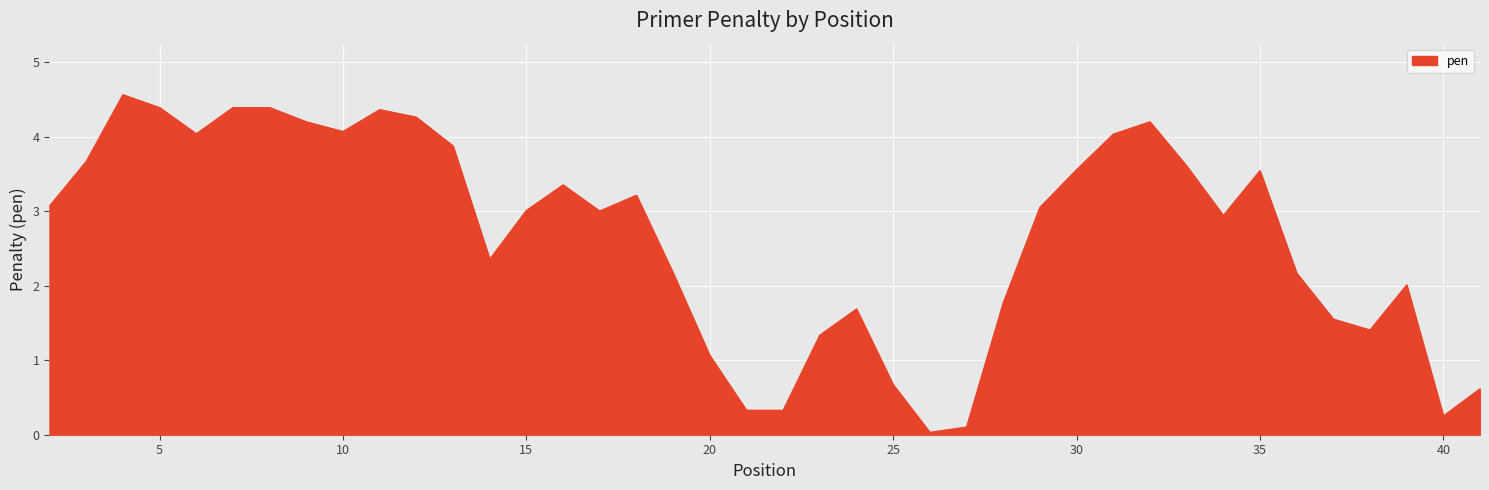

How many lines are shown in the chart?

1